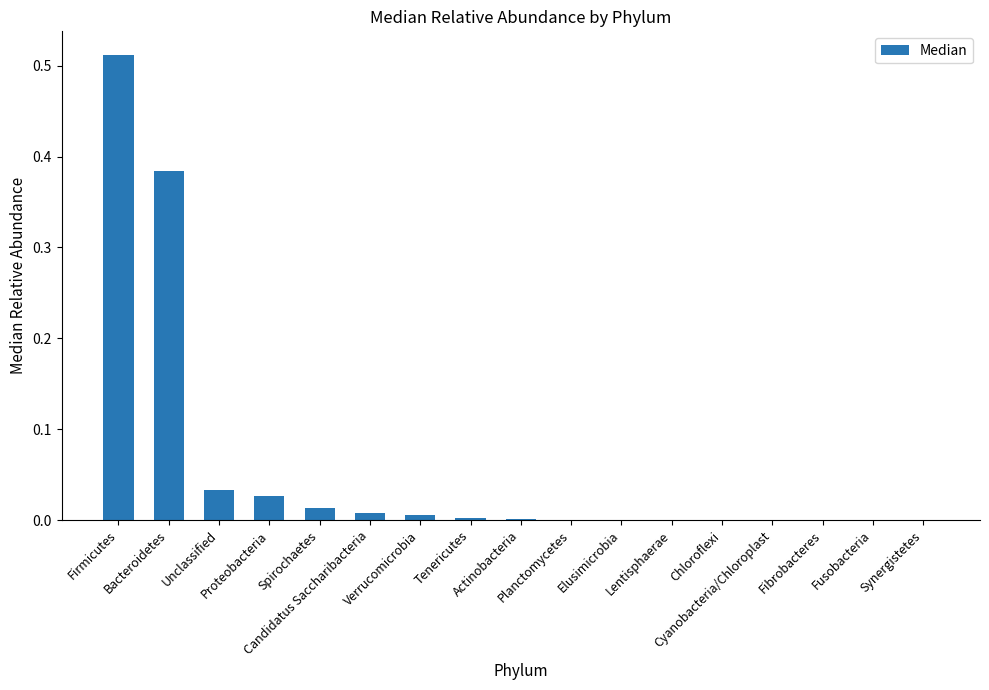

List the labels in order of value, smallest first.

Chloroflexi, Cyanobacteria/Chloroplast, Fibrobacteres, Fusobacteria, Synergistetes, Elusimicrobia, Lentisphaerae, Planctomycetes, Actinobacteria, Tenericutes, Verrucomicrobia, Candidatus Saccharibacteria, Spirochaetes, Proteobacteria, Unclassified, Bacteroidetes, Firmicutes